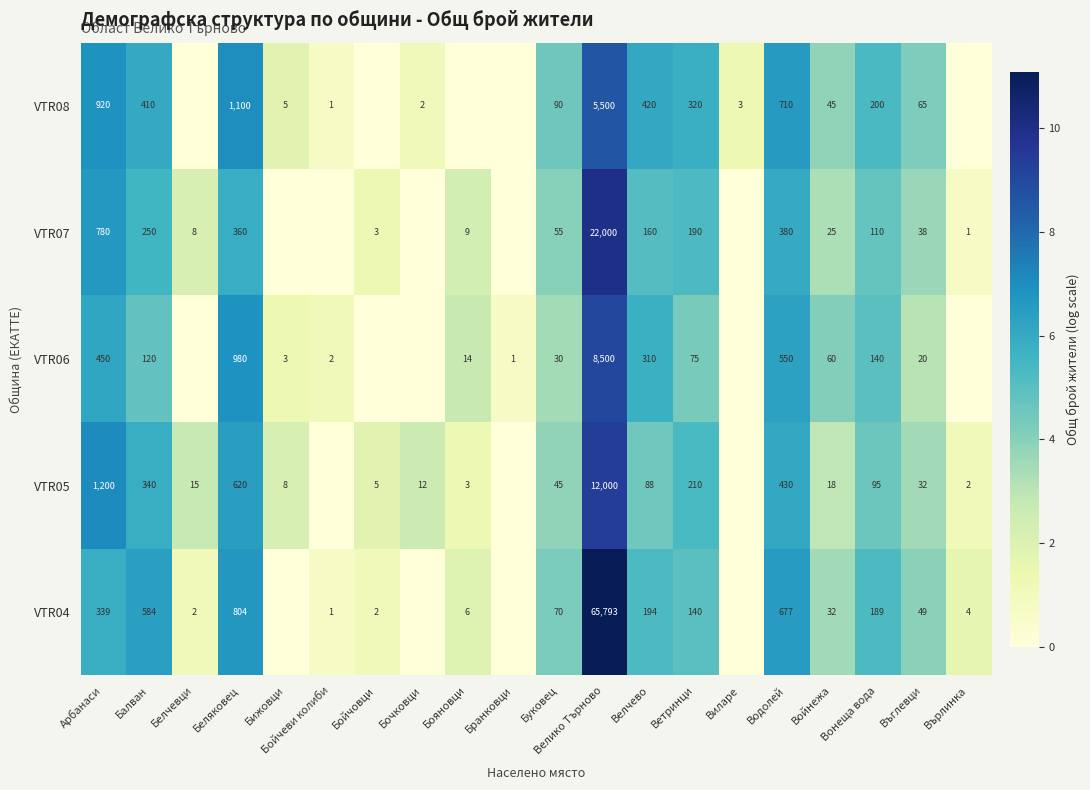

What is the difference between the VTR05 values at Въглевци and Бойчовци?

27